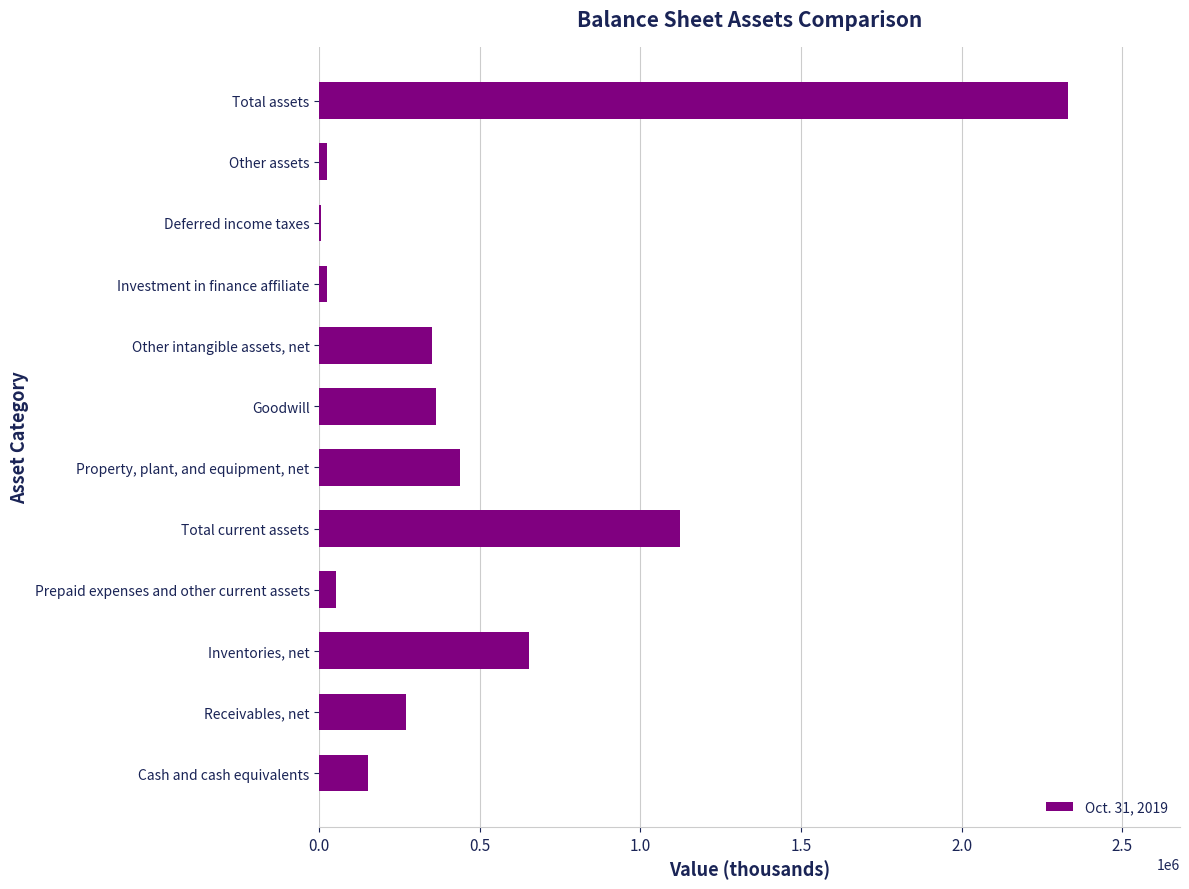

What value does the data have at Cash and cash equivalents?

151828